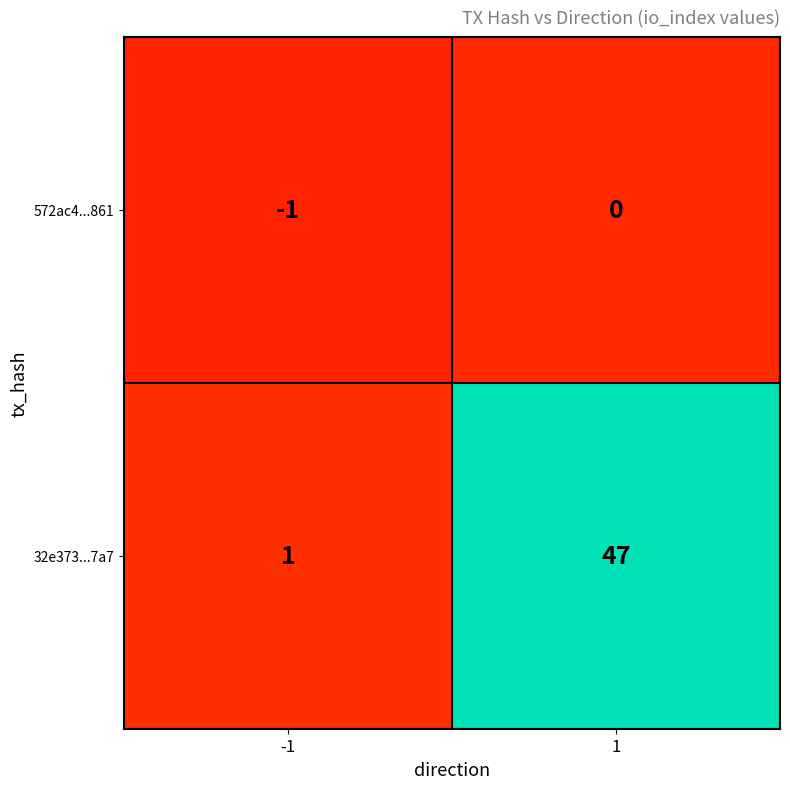

Which series has the widest spread of values?

32e373...7a7